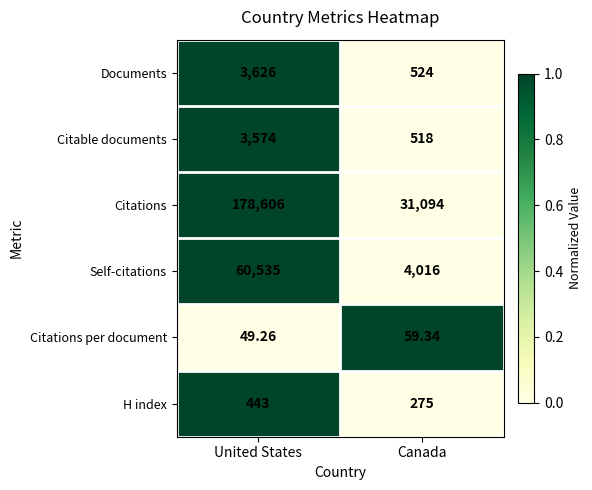

At which category does the chart reach its peak across all series?

United States